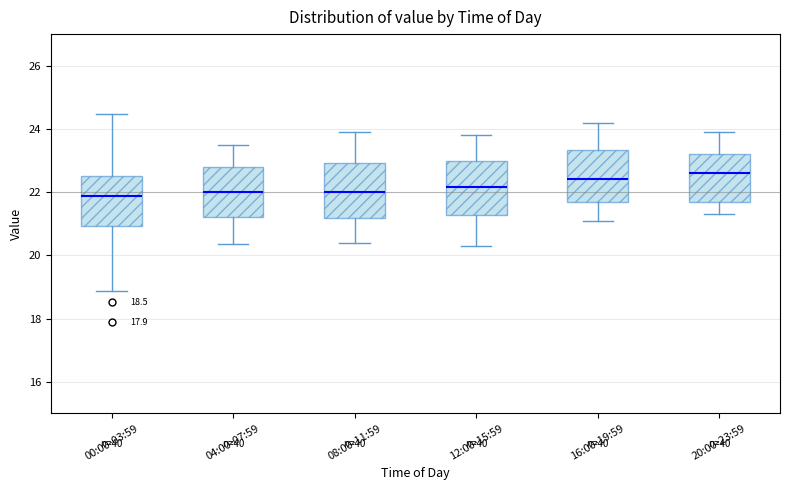

Which box's median line is the highest?

20:00-23:59